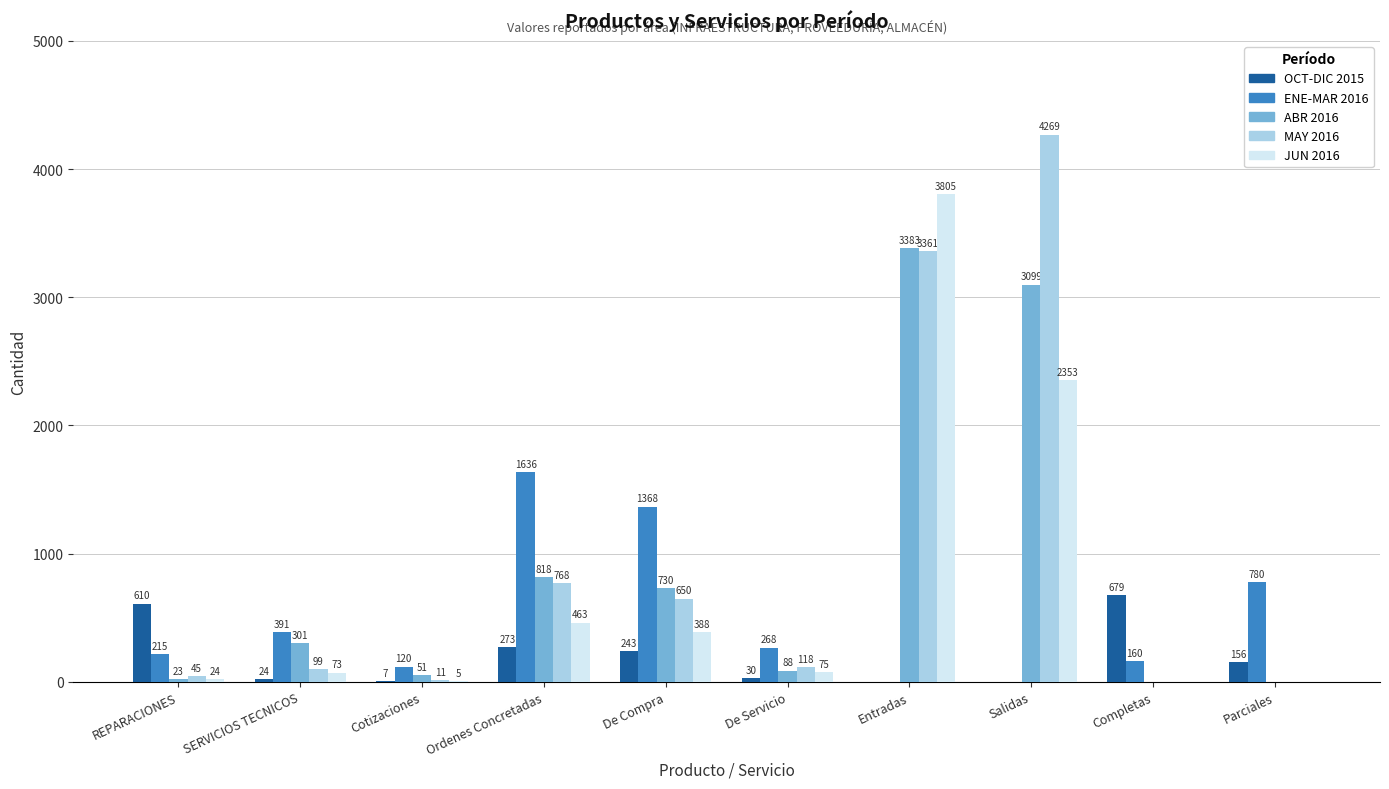

Is it true that ENE-MAR 2016 equals 268 at De Servicio?

True